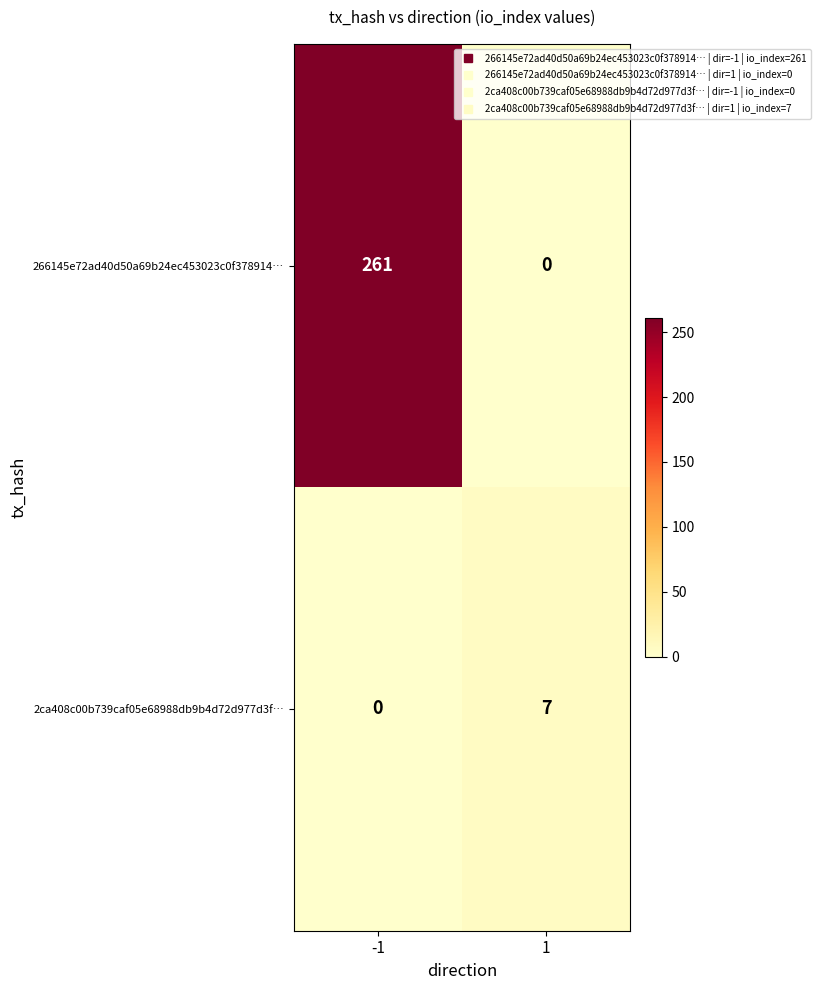

What is the sum of all 2ca408c00b739caf05e68988db9b4d72d977d3f… values?

7